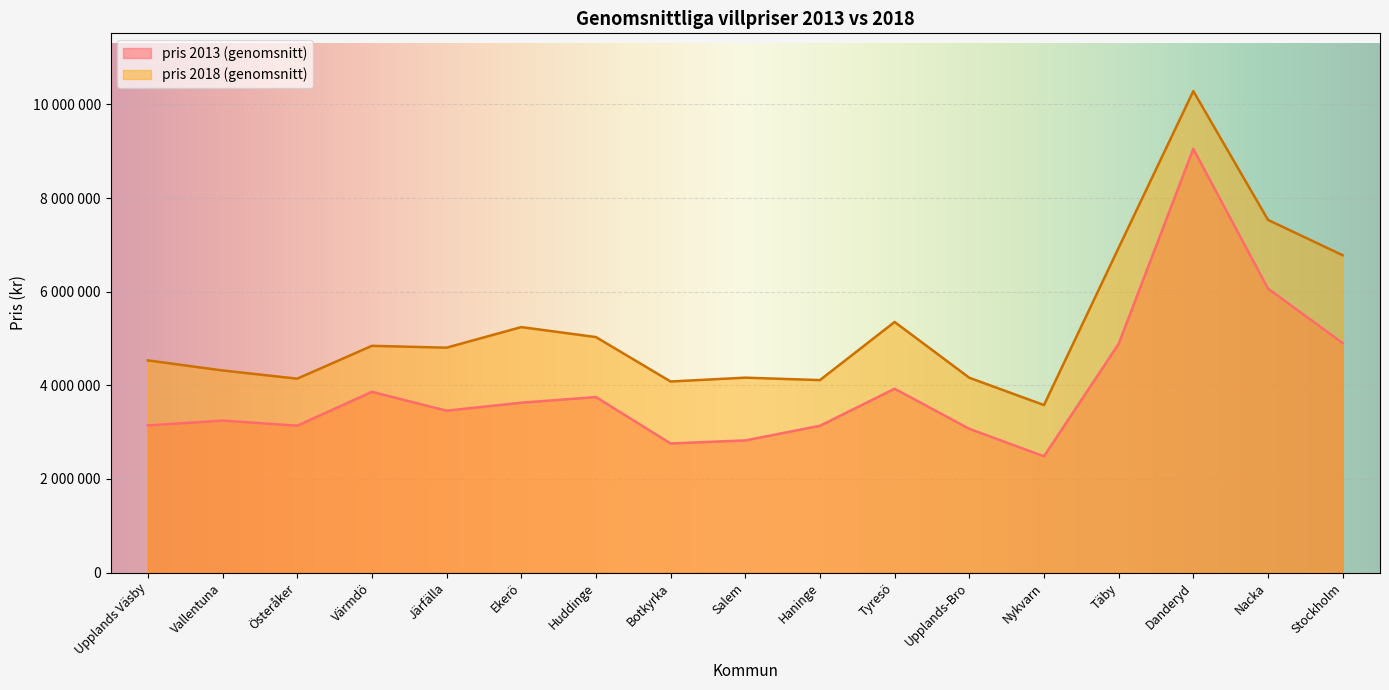

What is the greatest value displayed?

10285000